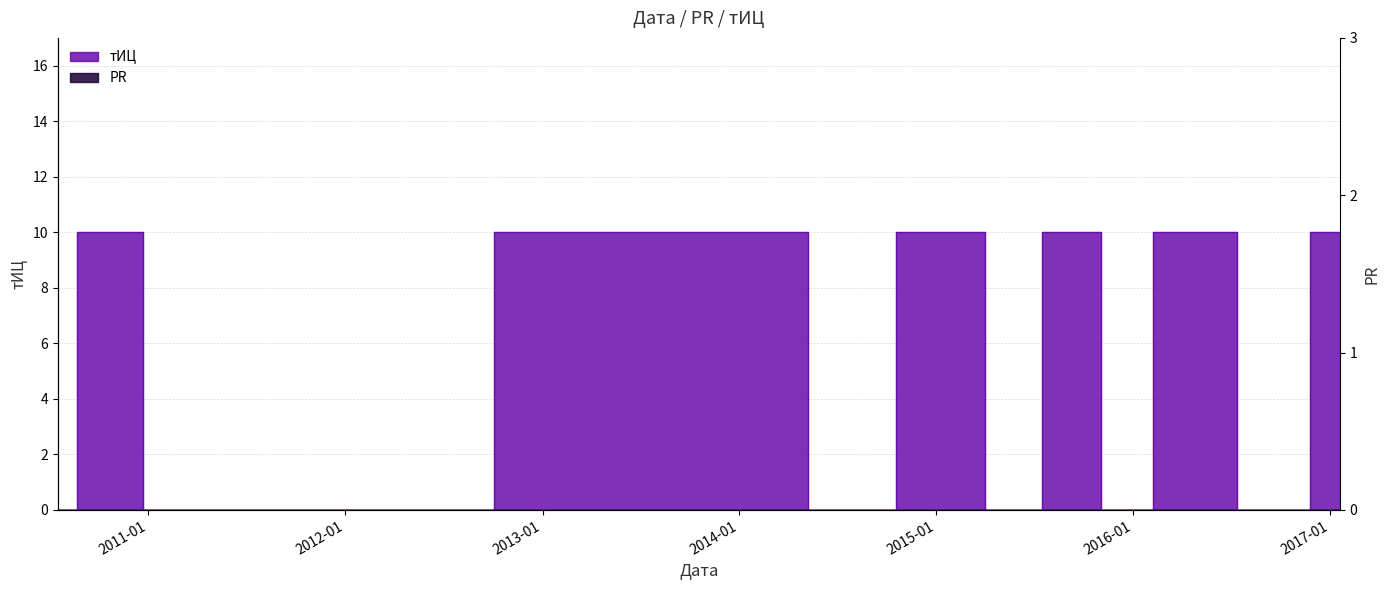

How many interior local valleys (lower than both neighbors) does the data have?

5